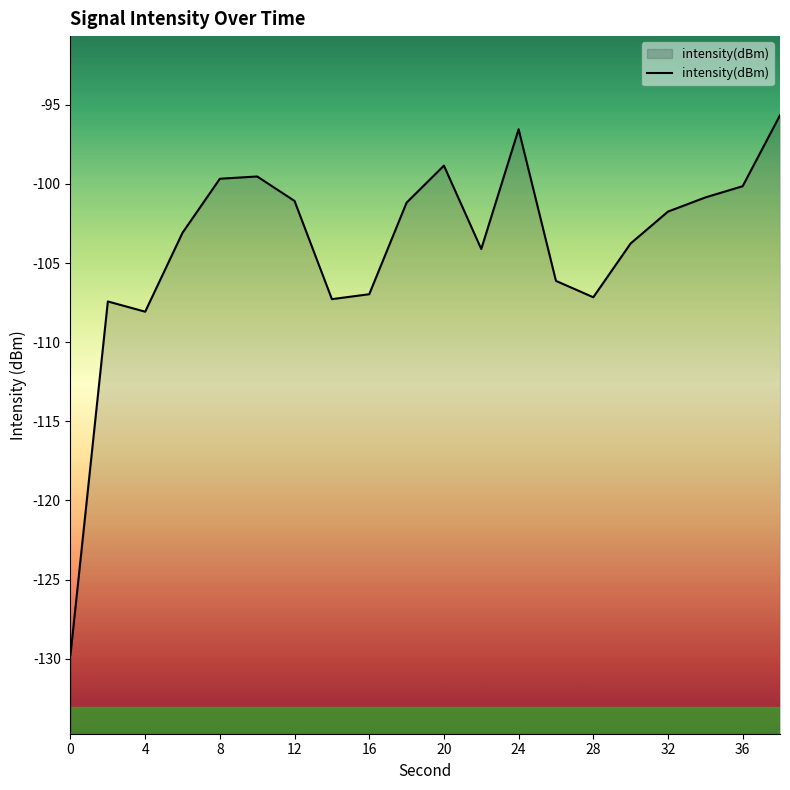

Where is the first local minimum?

4